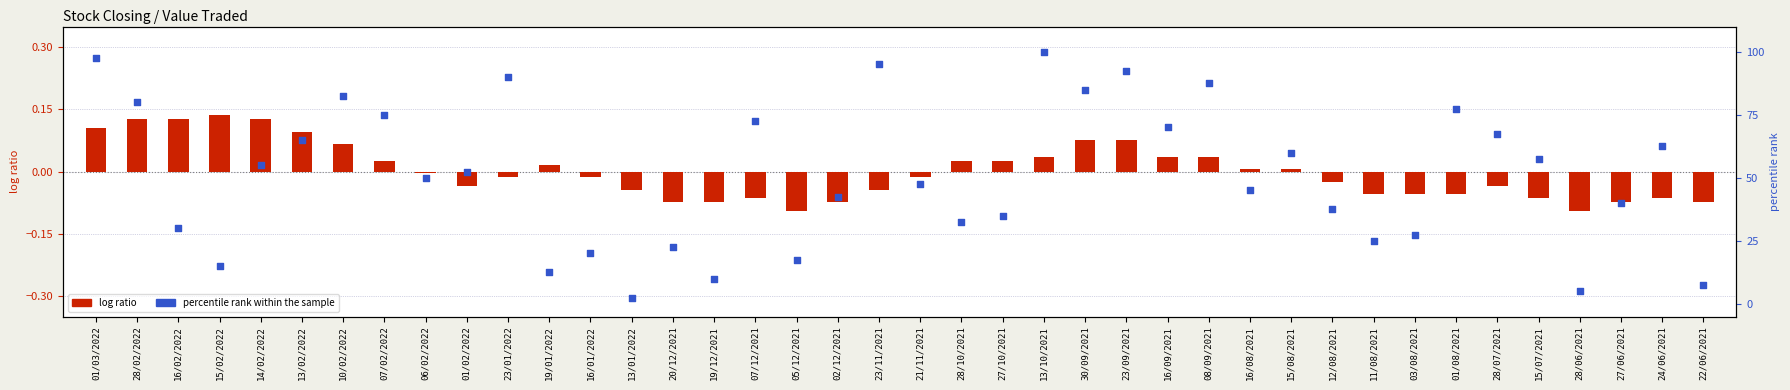

Which series contains the highest Y value?

percentile rank within the sample